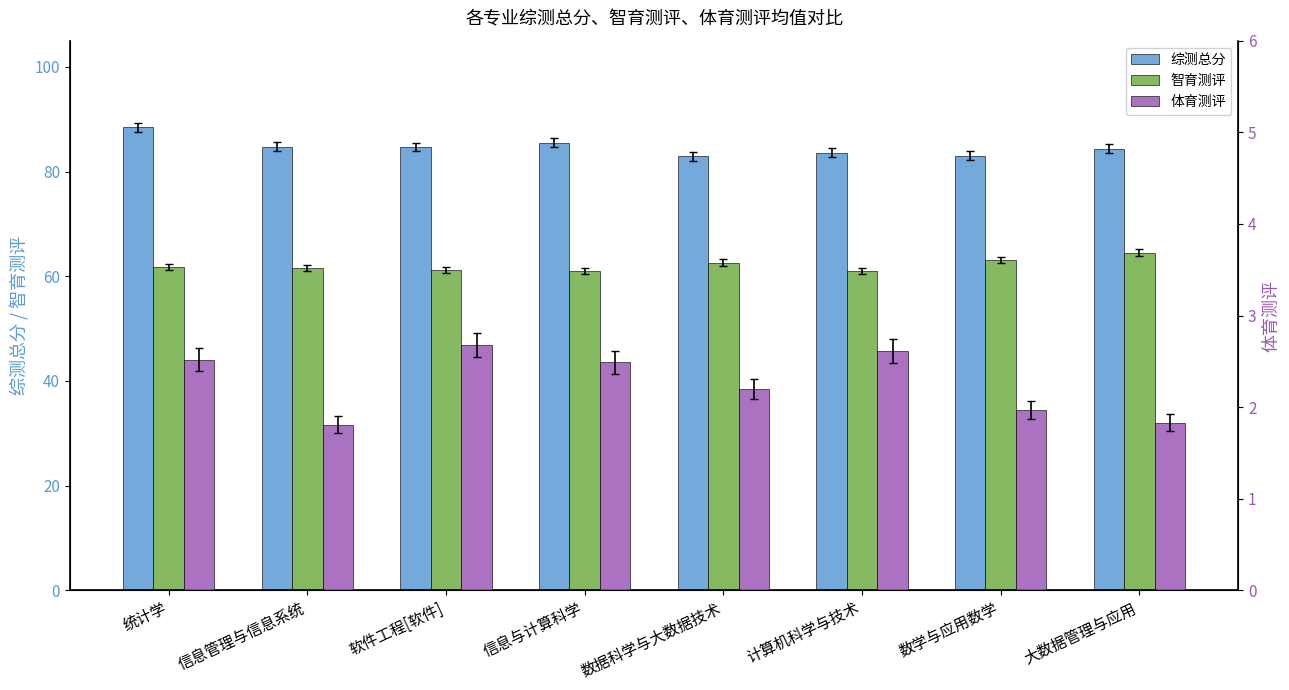

What is the difference between the 智育测评 values at 数学与应用数学 and 信息管理与信息系统?

1.5